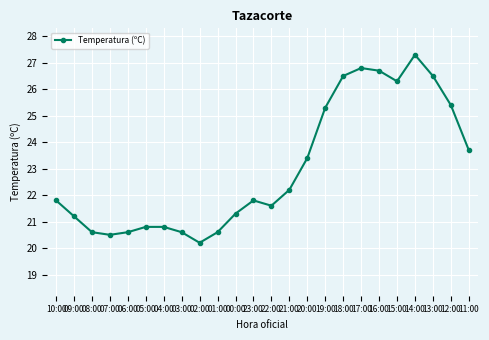

Where does the data first go above 21?

10:00